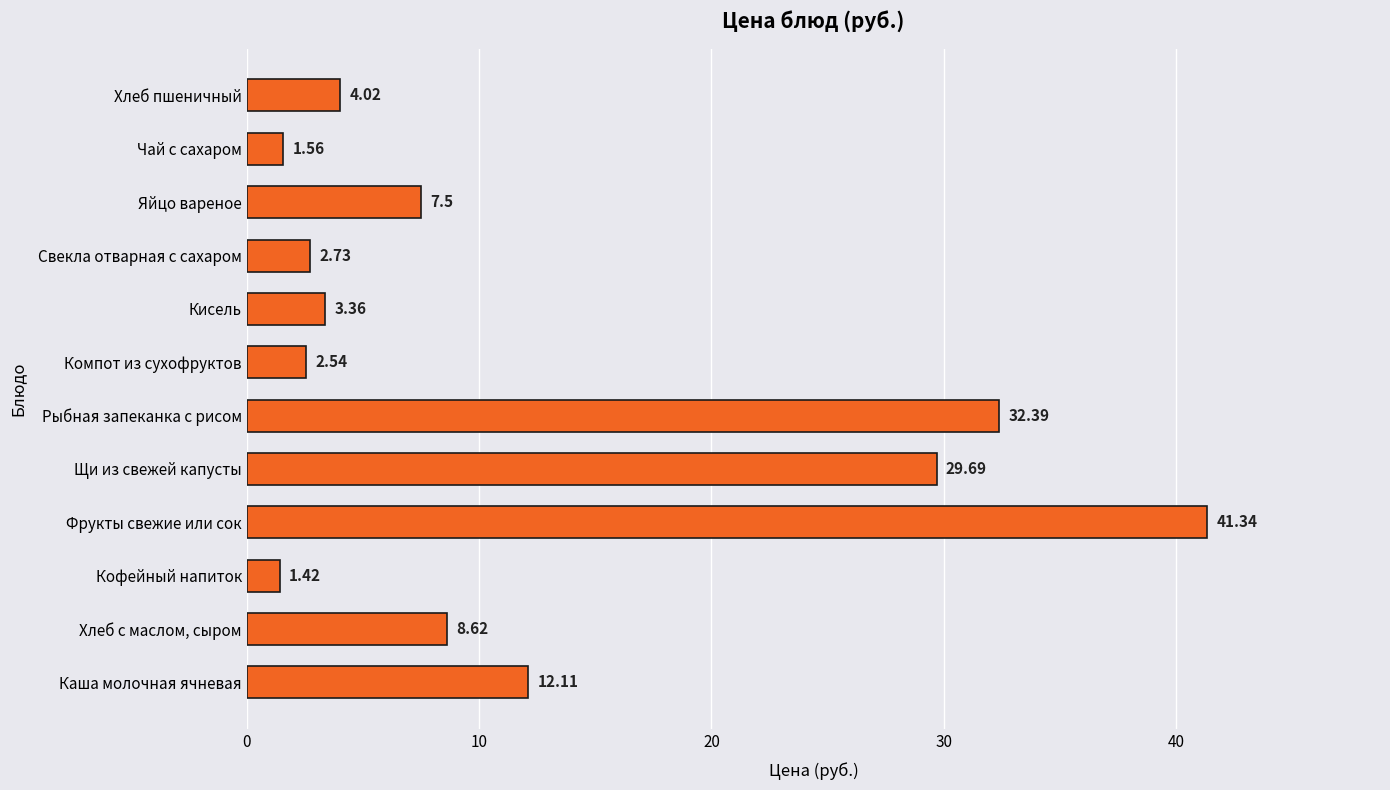

Between Свекла отварная с сахаром and Хлеб с маслом, сыром, which is larger?

Хлеб с маслом, сыром